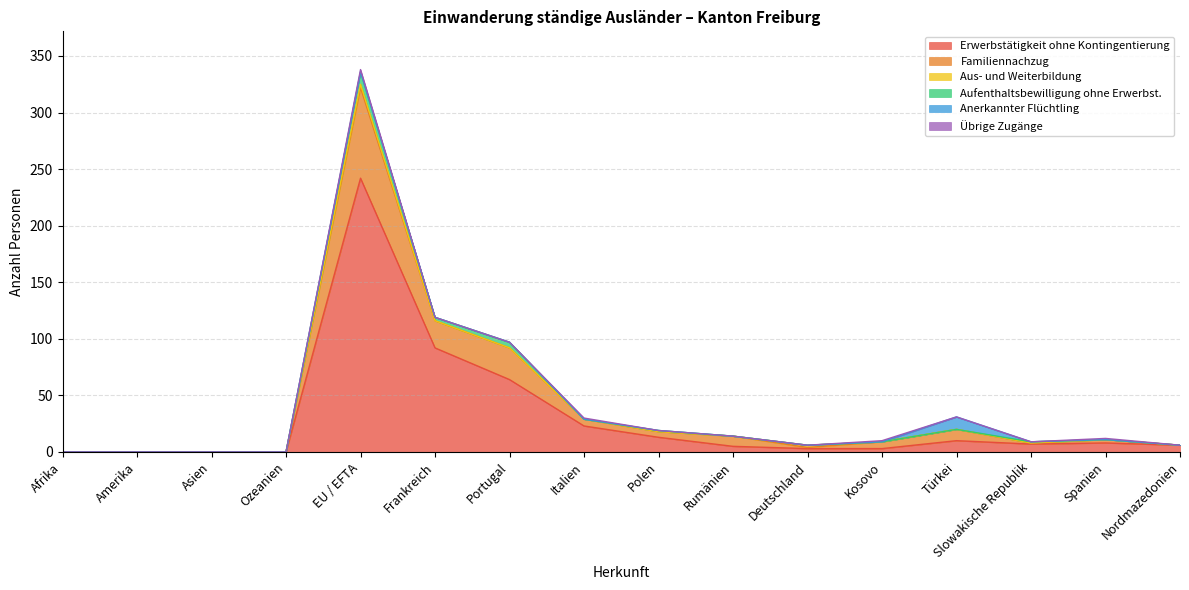

What is the sum of all Familiennachzug values?

173